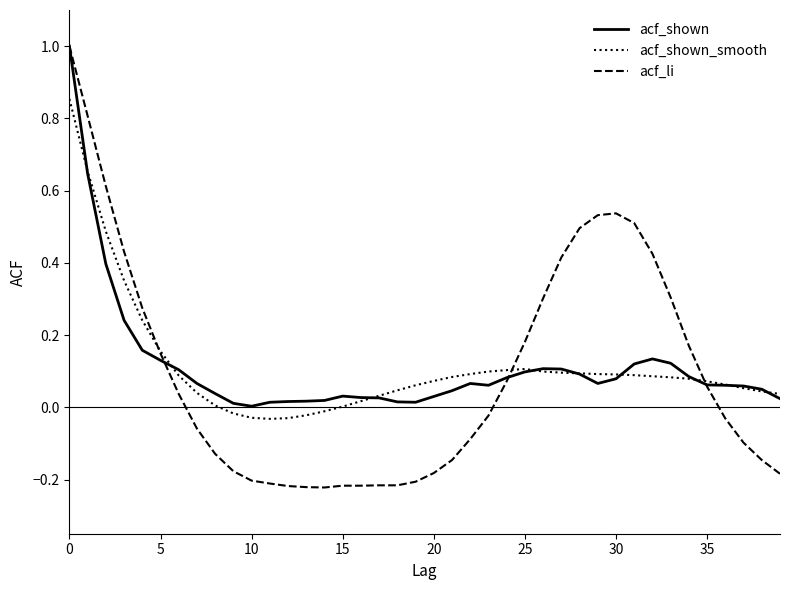

Which series has the widest spread of values?

acf_li